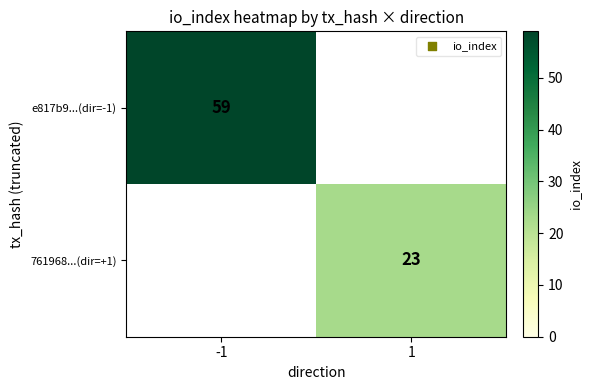

At how many categories does at least one series exceed 17?

2